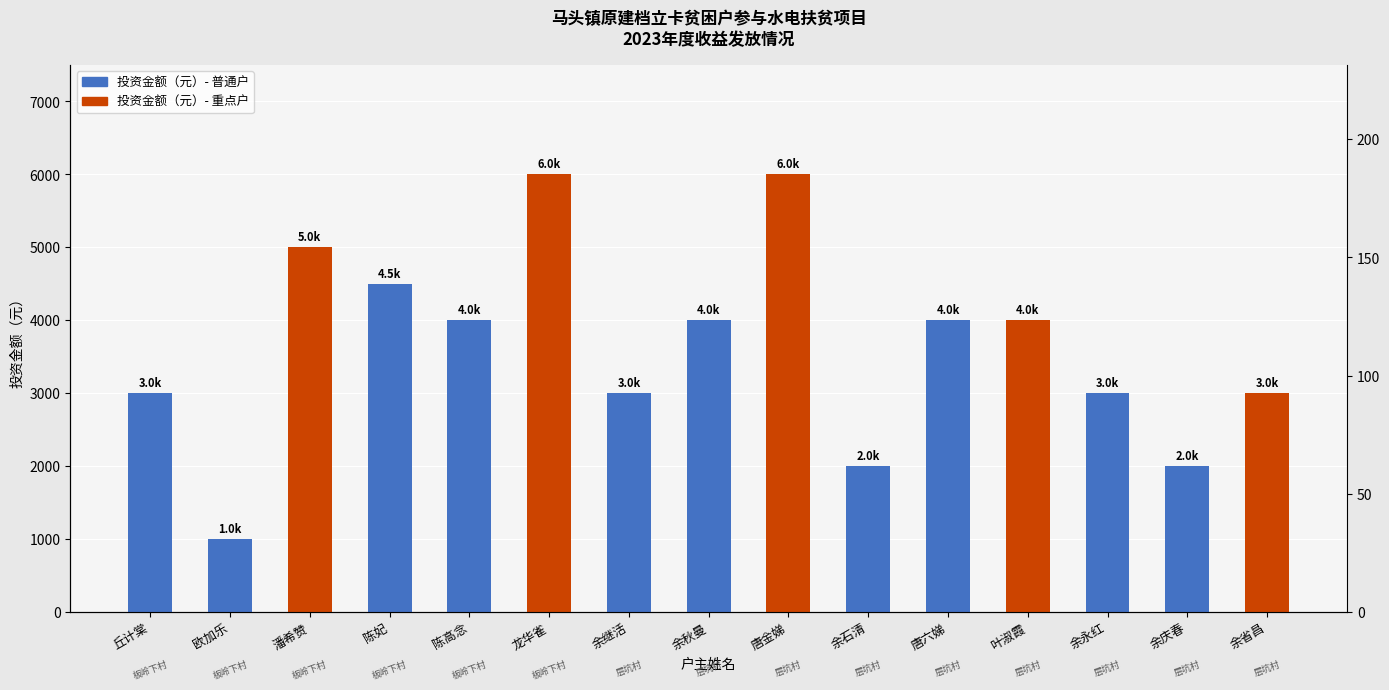

At 叶淑霞, list the series in order from largest to smallest.

投资金额（元）, 收益金额（元）